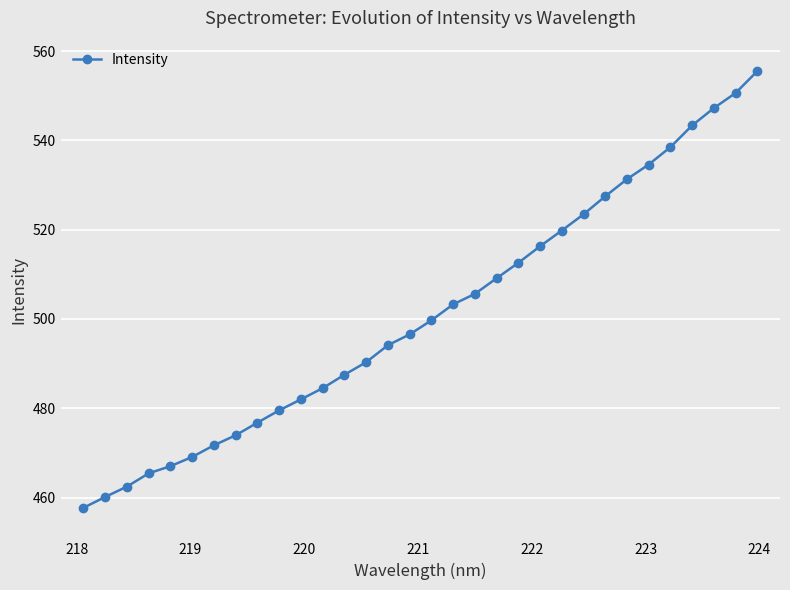

How many data points are above 499?

16